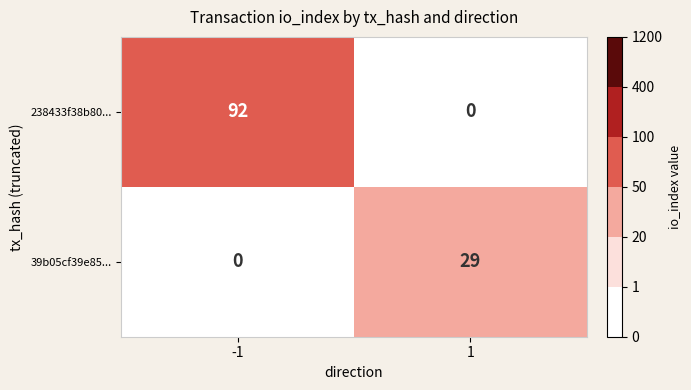

What is the sum of the 238433f38b80... values at 1 and -1?

92